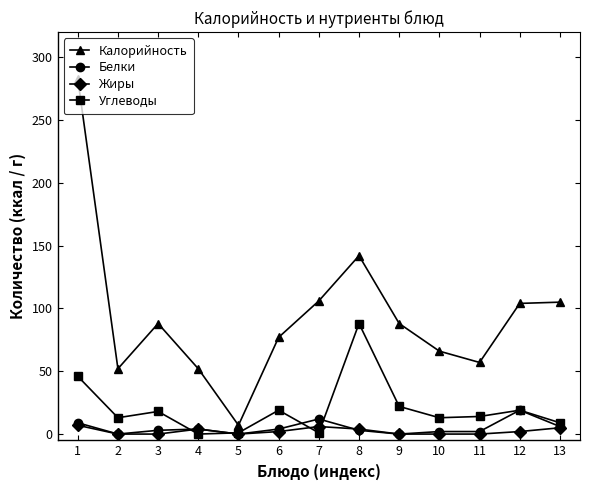

The value of Белки at 7 is 12. True or false?

True